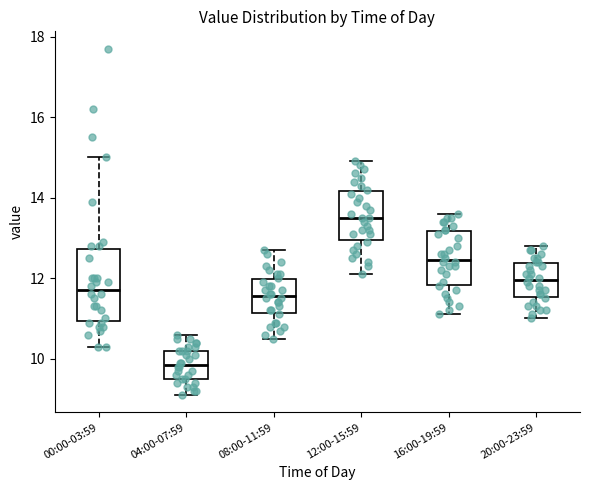

Which box is the tallest, from its lower edge to its upper edge?

00:00-03:59